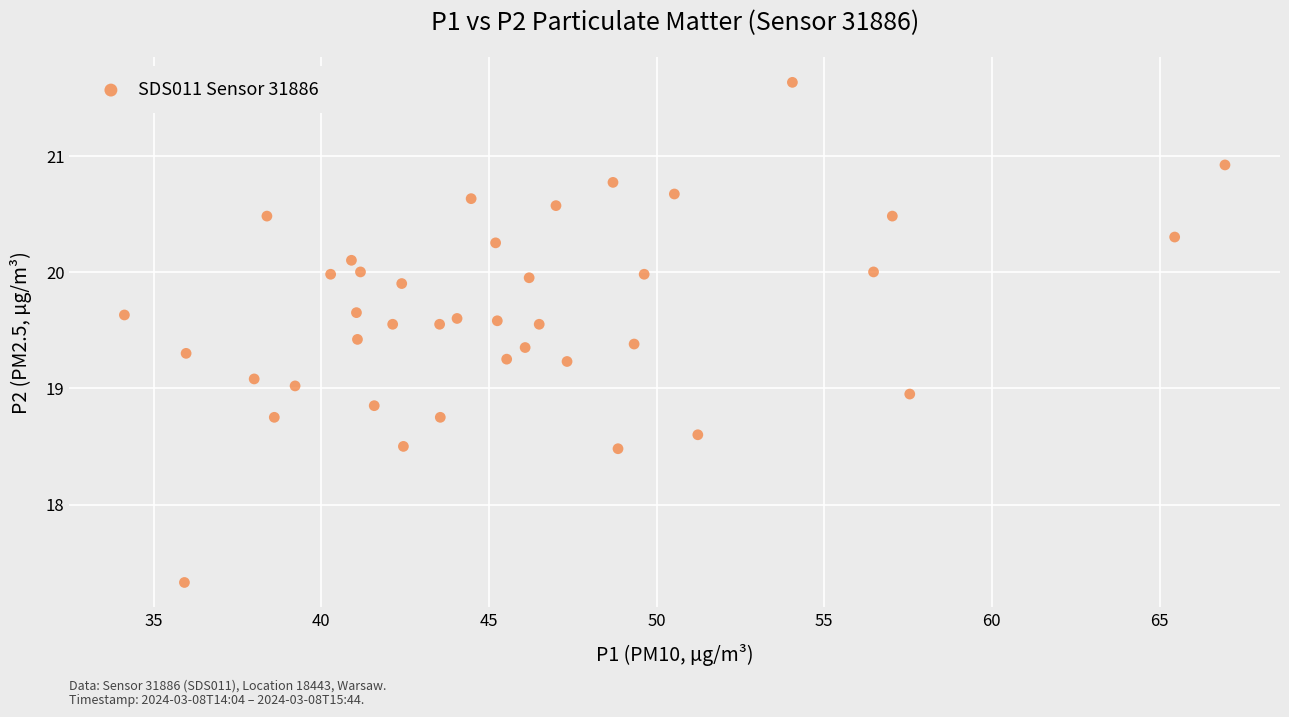

What is the range of Y values (max minus min)?

4.3